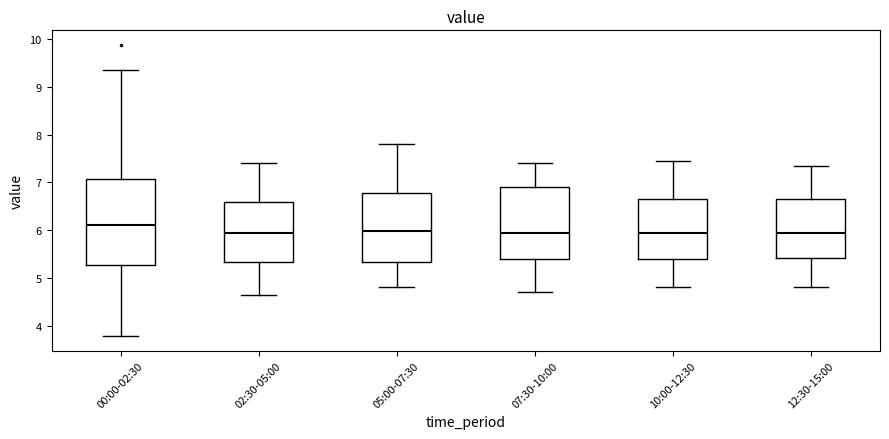

Reading left to right, transcribe this box plot: for each box, give where its median line is, the range the box spans, and where its two whiskers end, as read against the y-axis. The values are not printed on the chart, so give them approximately, as read against the axis.

00:00-02:30: median 6.1, box 5.3 to 7.1, whiskers 3.8 to 9.4
02:30-05:00: median 6.0, box 5.3 to 6.6, whiskers 4.7 to 7.4
05:00-07:30: median 6.0, box 5.3 to 6.8, whiskers 4.8 to 7.8
07:30-10:00: median 6.0, box 5.4 to 6.9, whiskers 4.7 to 7.4
10:00-12:30: median 6.0, box 5.4 to 6.7, whiskers 4.8 to 7.5
12:30-15:00: median 6.0, box 5.4 to 6.7, whiskers 4.8 to 7.4